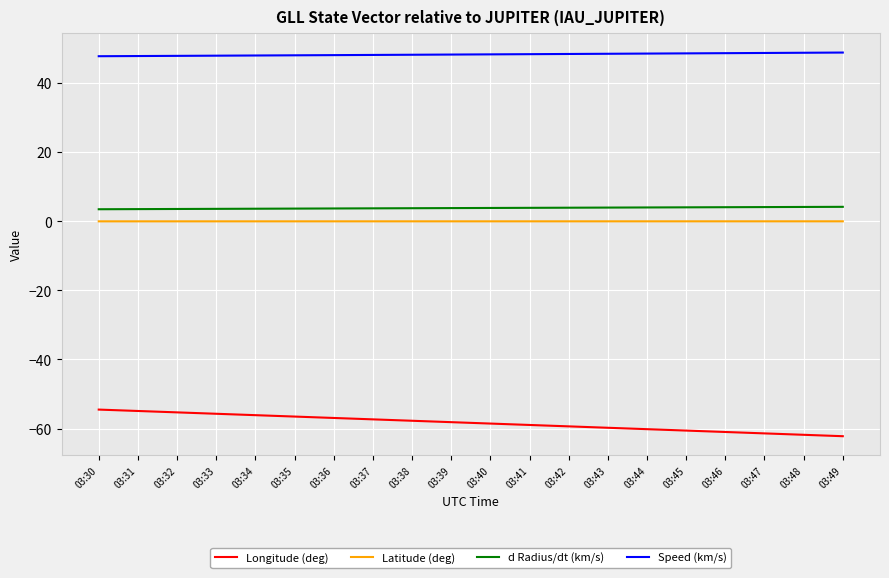

What is the difference between the second highest and second lowest values in the Speed (km/s) series?

0.9